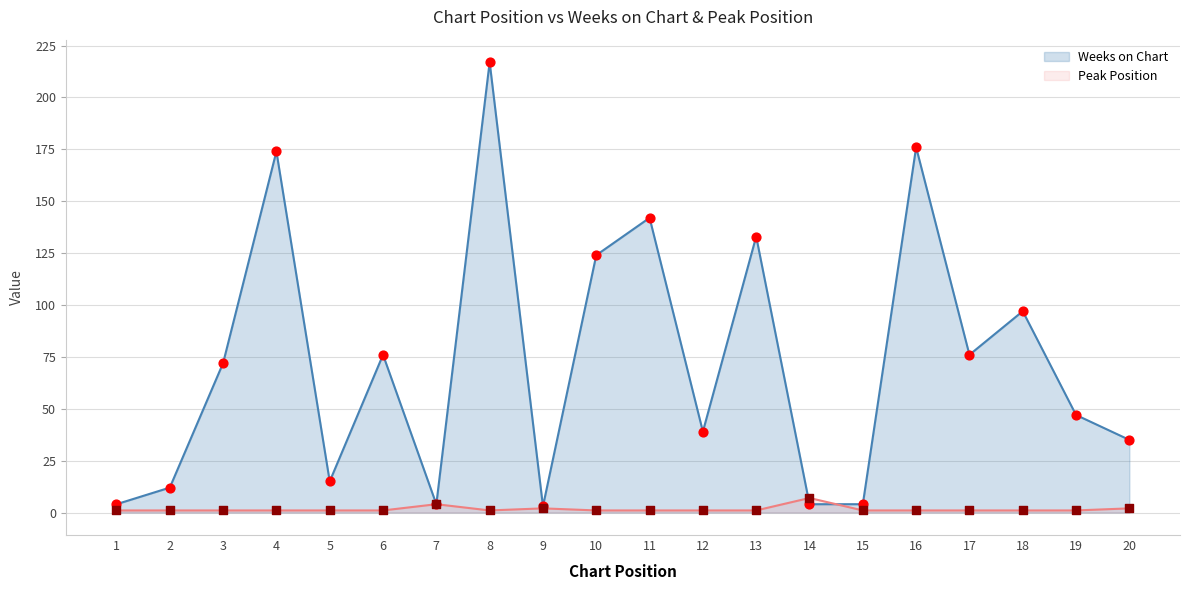

Which series contains the lowest Y value?

Peak Position